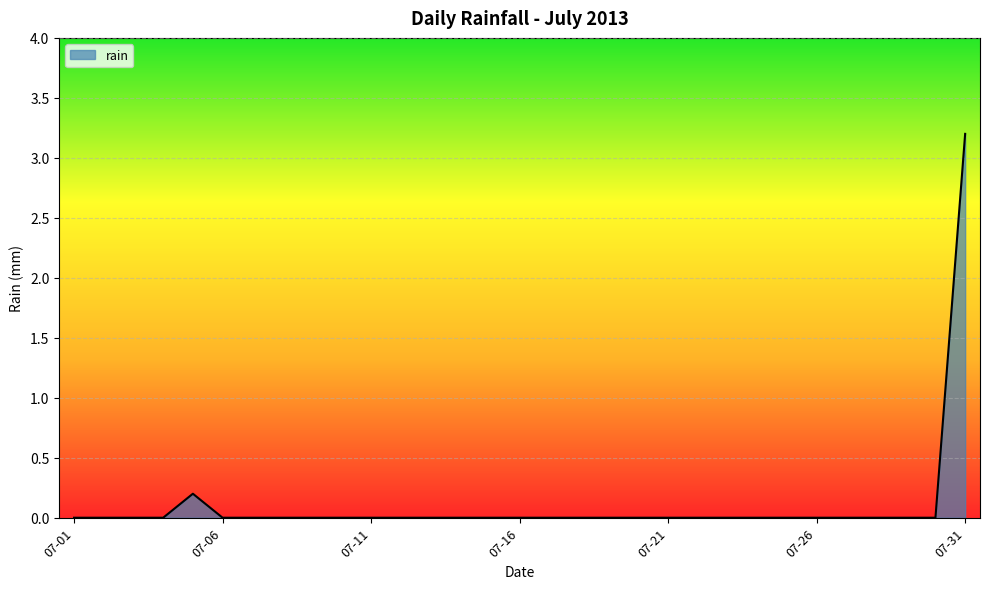

Does the chart have visible grid lines?

Yes